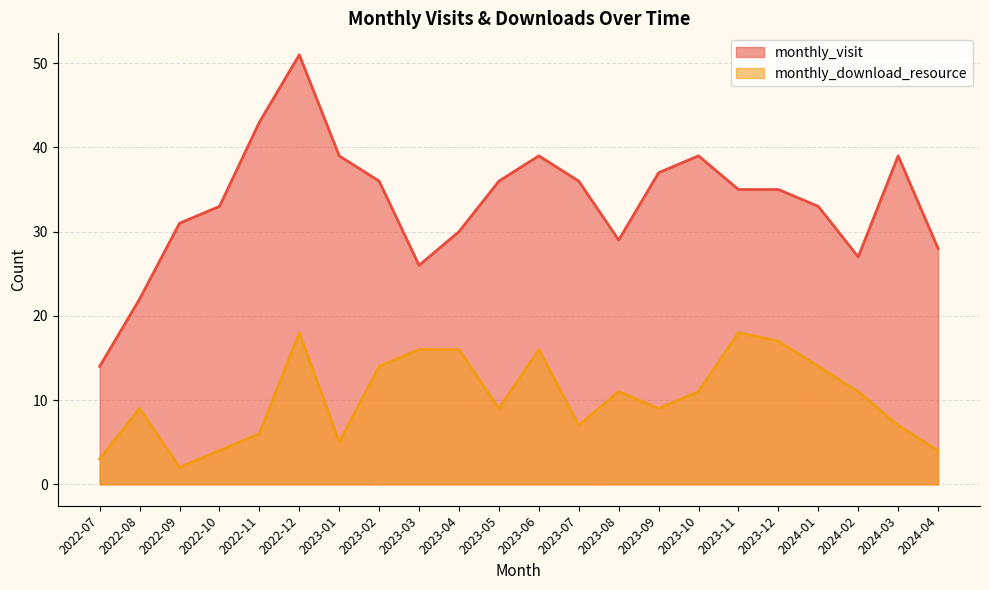

What are all the series names shown in the legend?

monthly_visit, monthly_download_resource